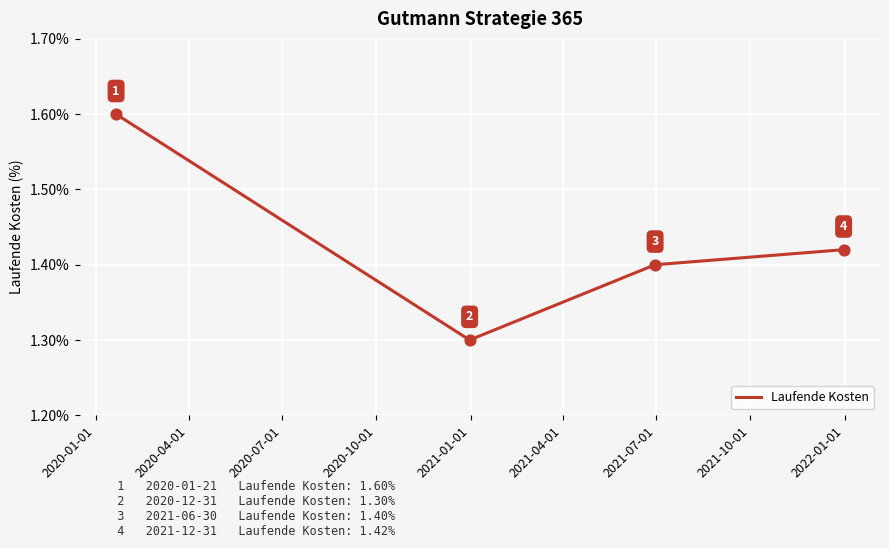

How many values are between 1 and 2?

4